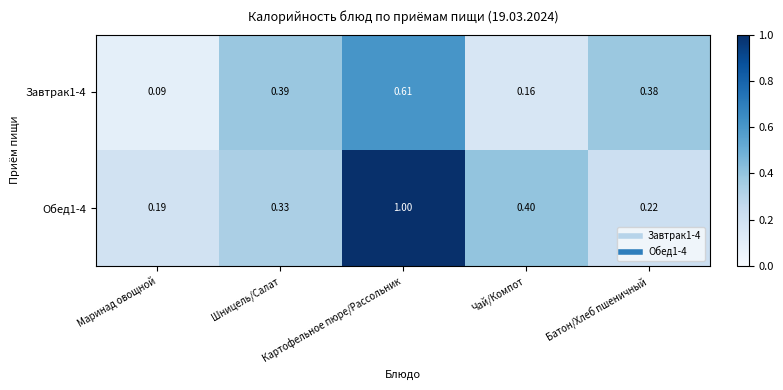

At which label does Завтрак1-4 reach its peak?

Картофельное пюре/Рассольник